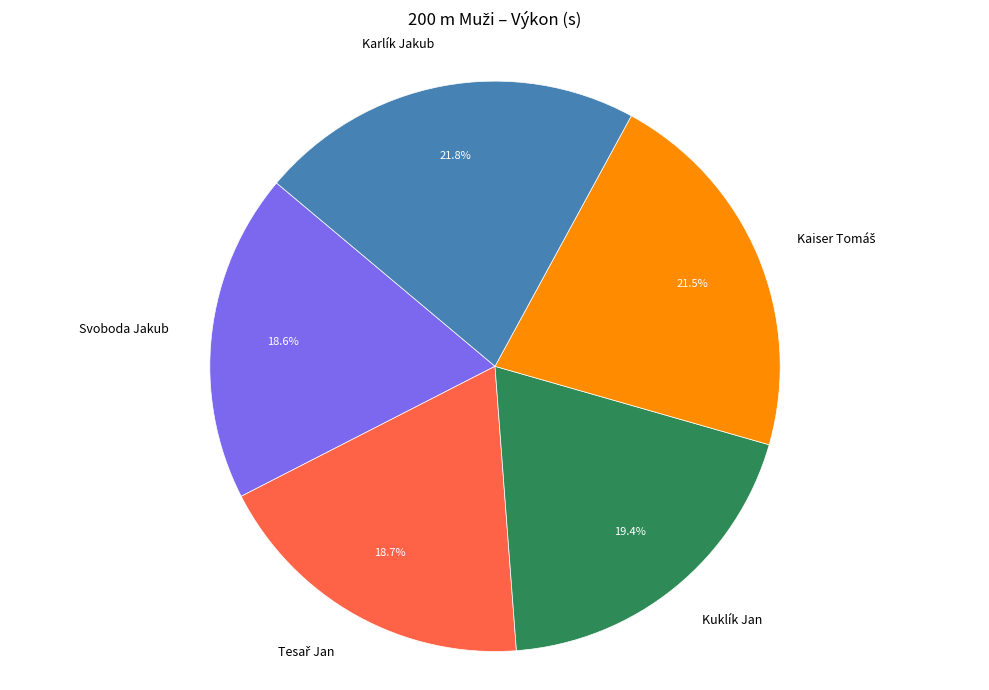

What portion of the pie excludes Svoboda Jakub?

81.4%